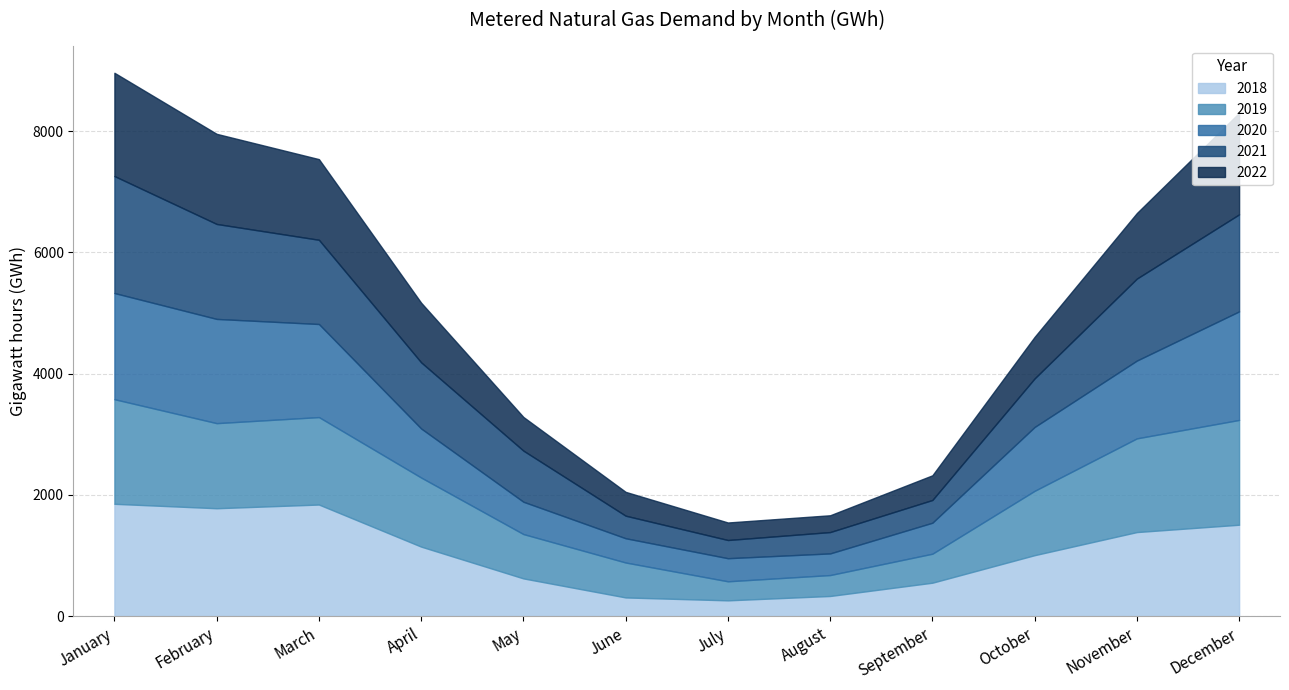

Count the number of categories in the chart.

12